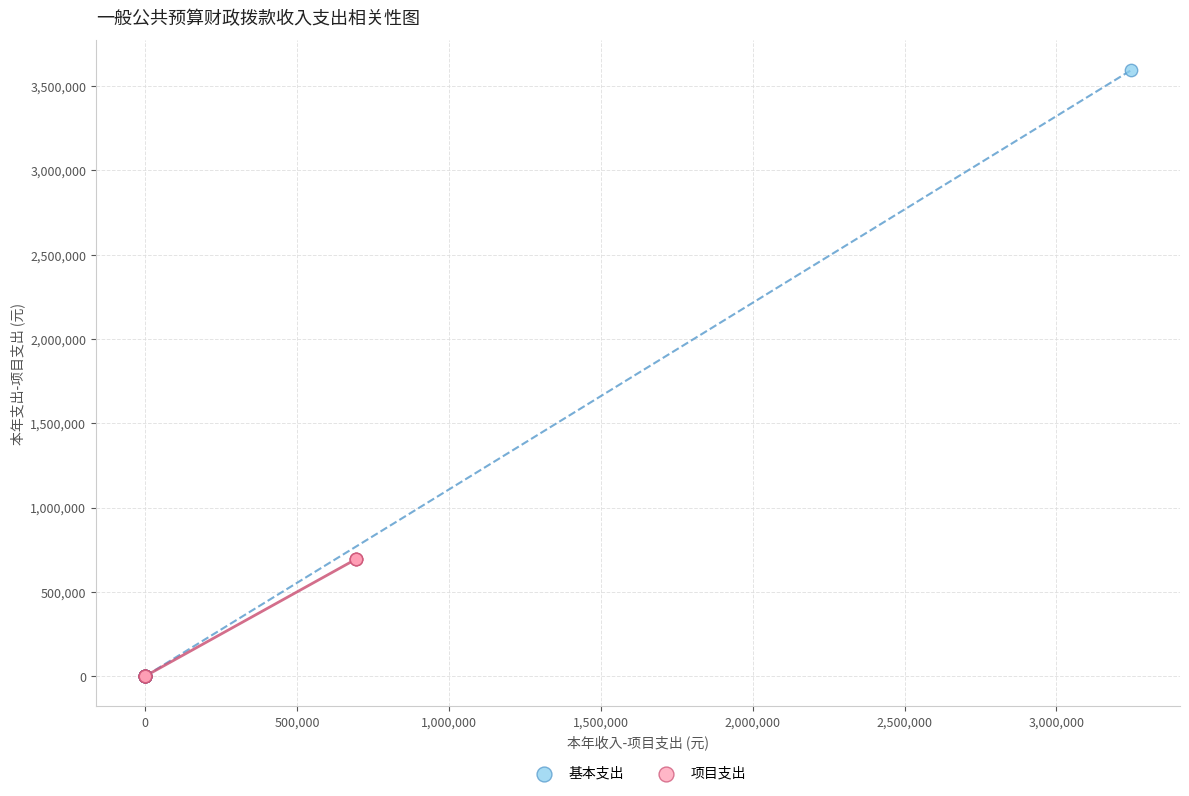

Which series has the largest Y range (max minus min)?

基本支出